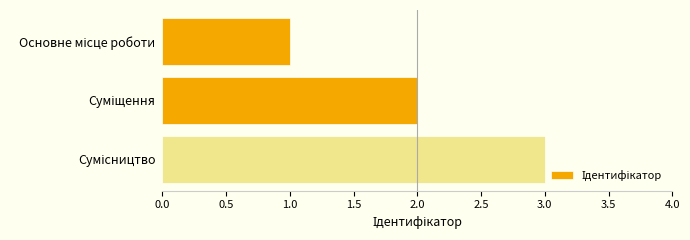

What is the sum of all values?

6